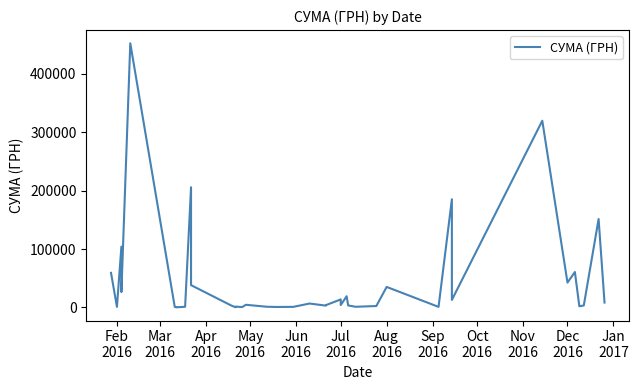

What is the greatest value displayed?

452100.0